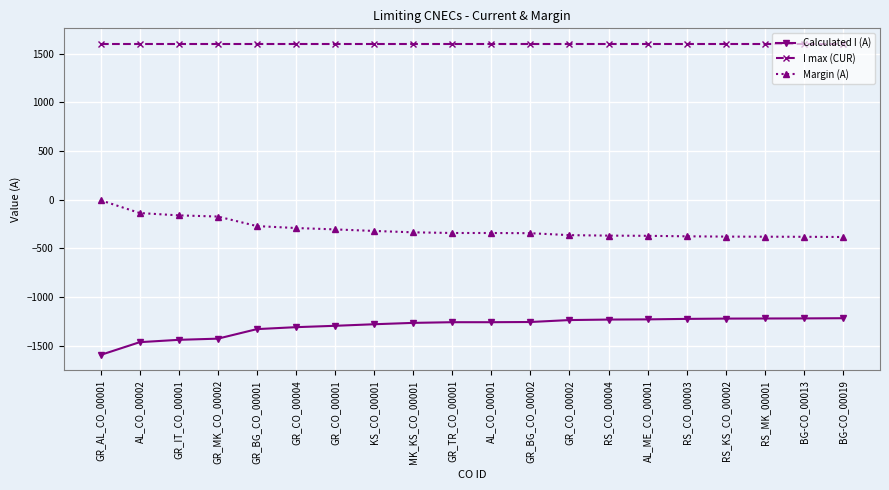

What is the difference between the second highest and second lowest values in the Margin (A) series?

244